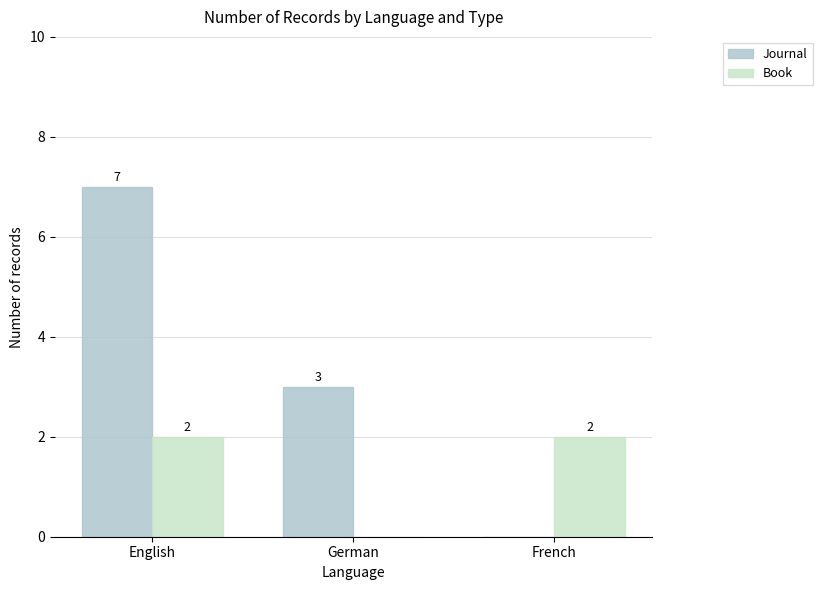

How many Book values are between 0 and 2?

3